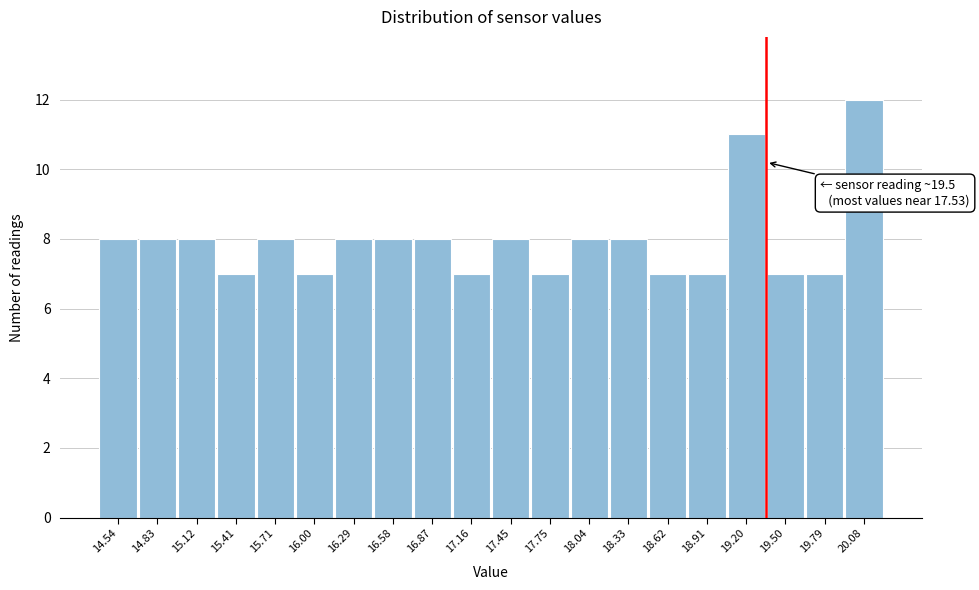

Reading left to right, list all the values displayed in this chart.

14.54=8	14.83=8	15.12=8	15.41=7	15.71=8	16.00=7	16.29=8	16.58=8	16.87=8	17.16=7	17.45=8	17.75=7	18.04=8	18.33=8	18.62=7	18.91=7	19.20=11	19.50=7	19.79=7	20.08=12